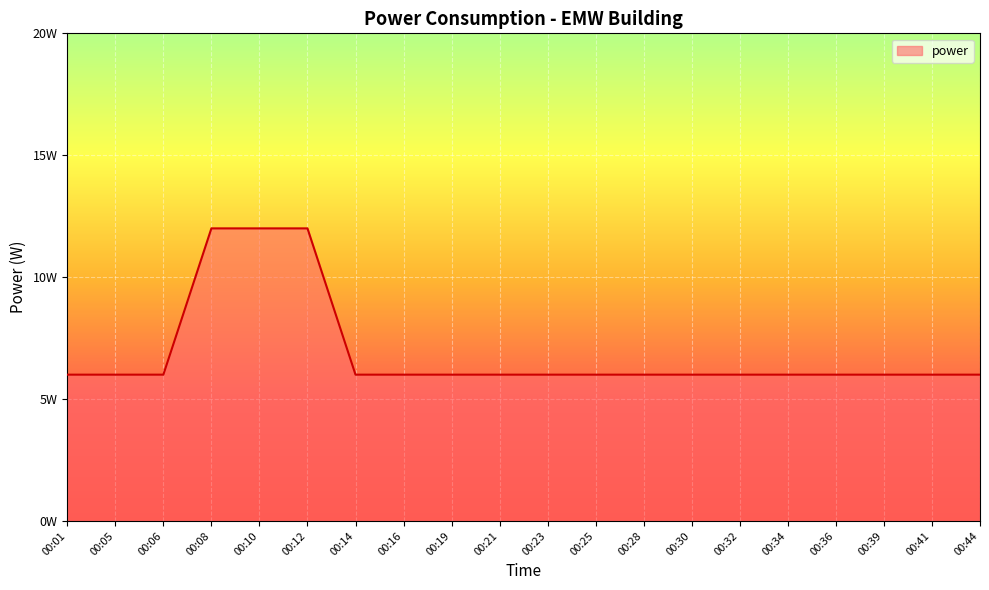

Does the chart display data point markers on the line(s)?

No